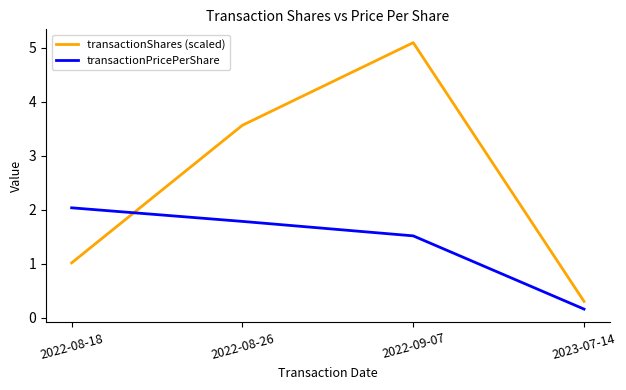

At how many categories does at least one series exceed 1?

3